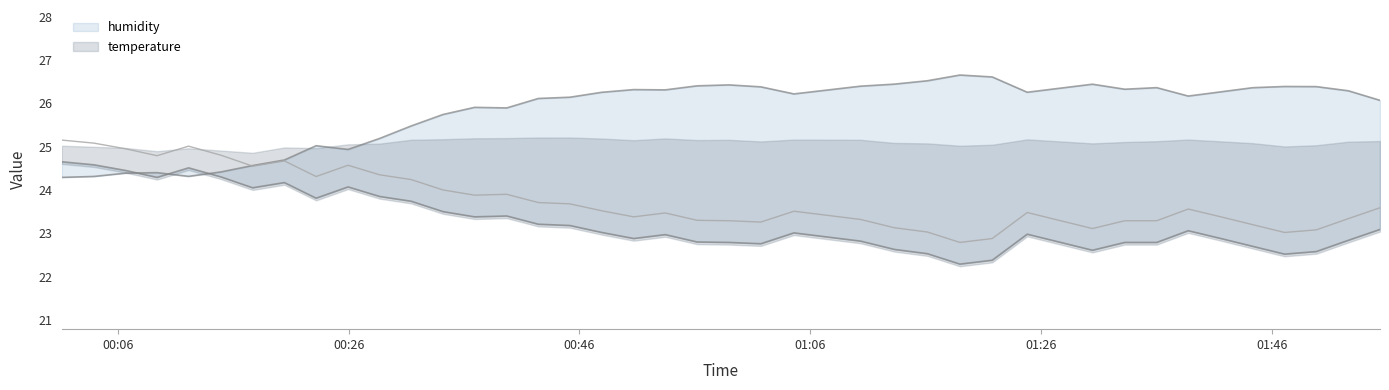

What is the maximum value shown in the chart?

26.6